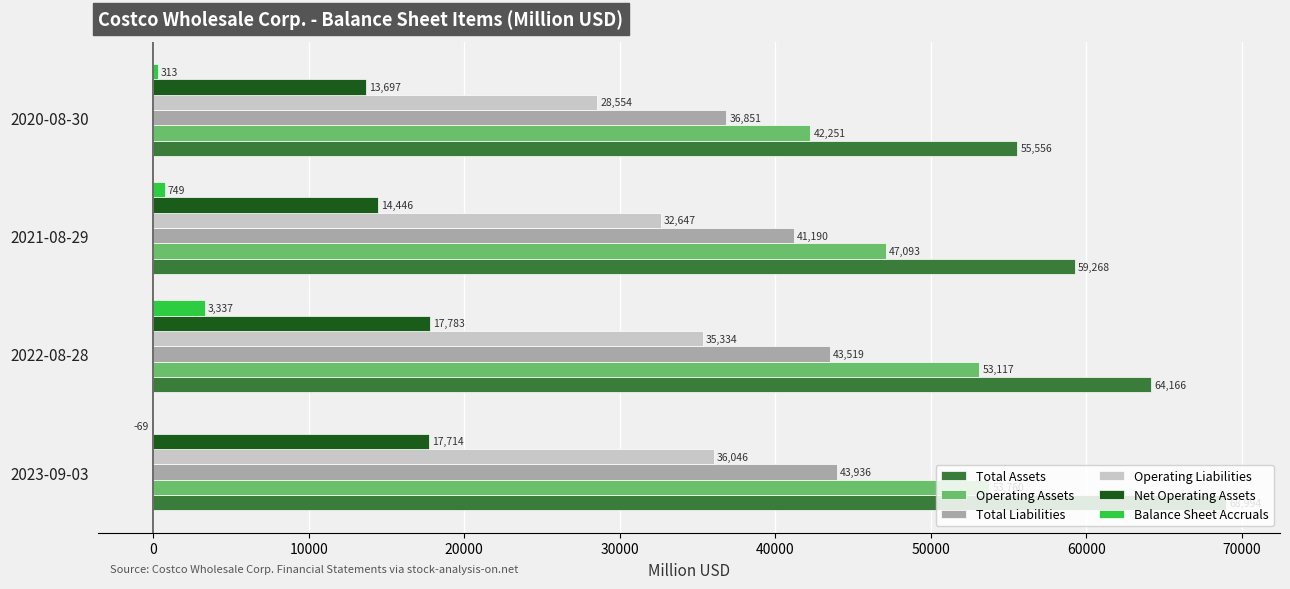

Is the value of Operating Assets at 2021-08-29 greater than the value of Net Operating Assets at 2023-09-03?

Yes